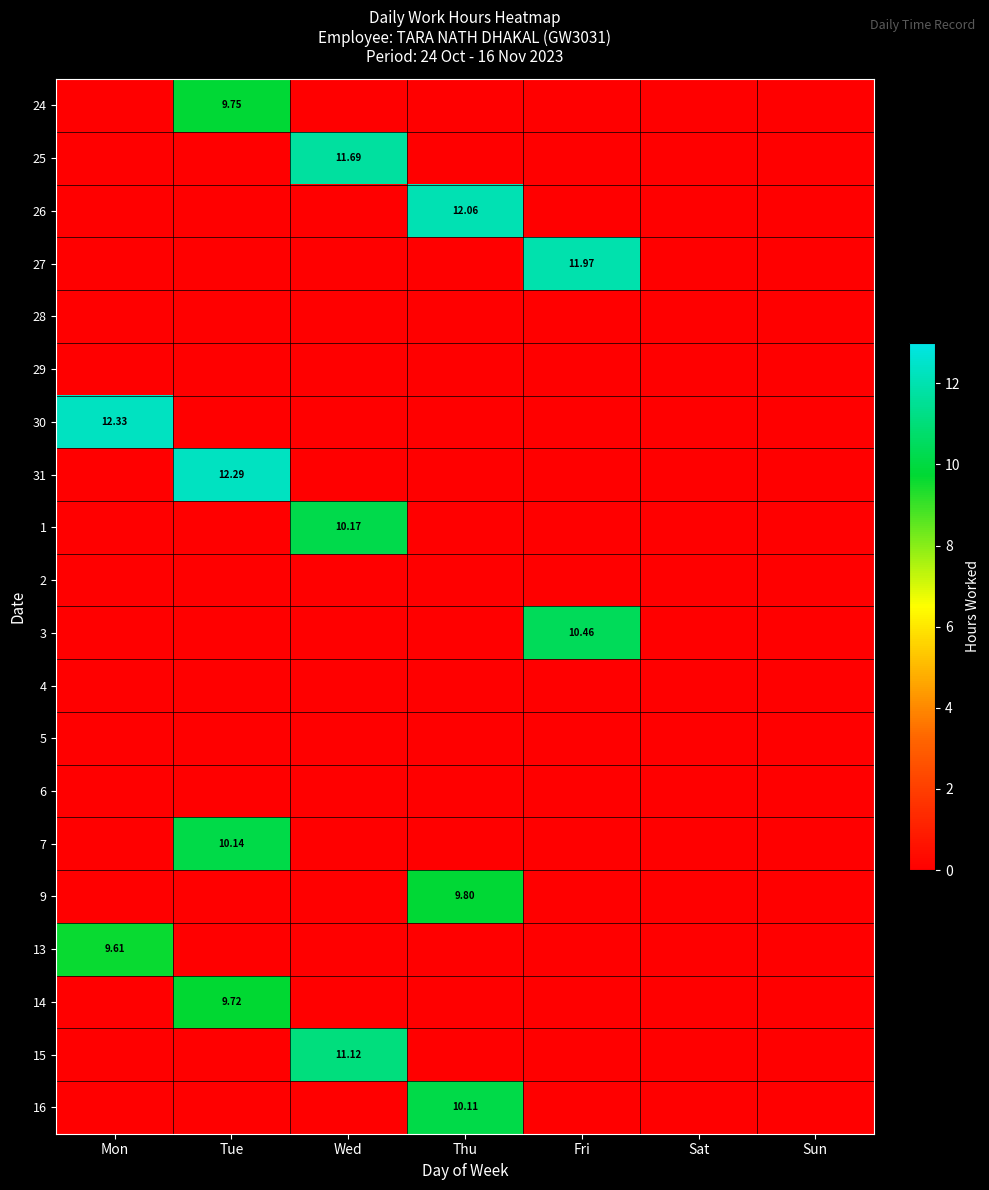

Which series has the widest spread of values?

30